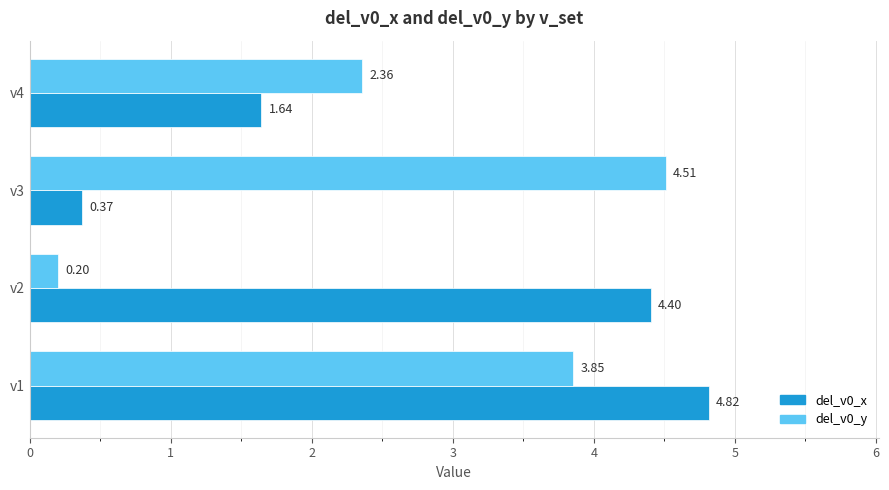

What is the sum of all del_v0_y values?

10.9